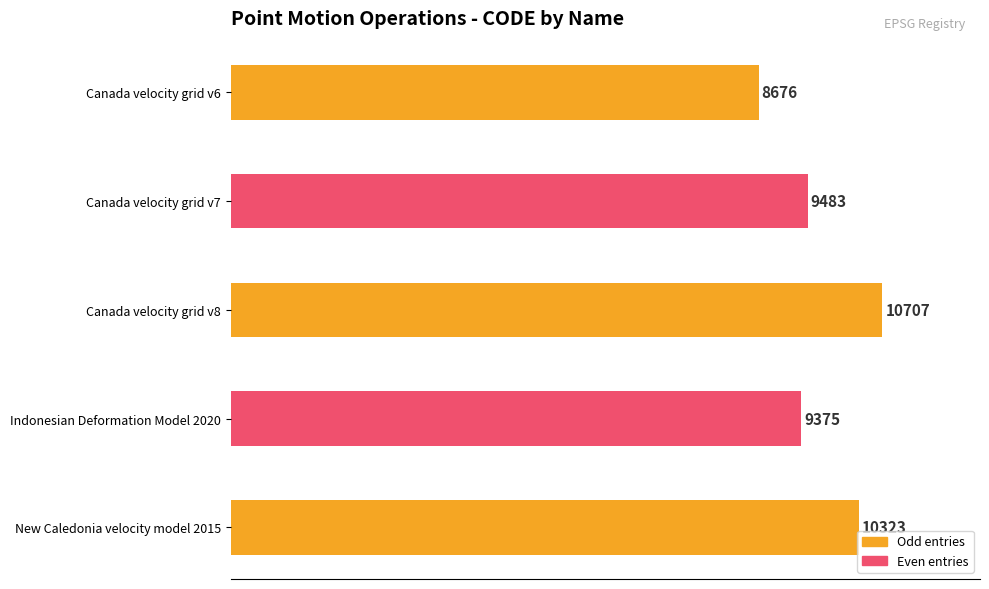

What value does the data have at Canada velocity grid v6, to the nearest 50?

8700